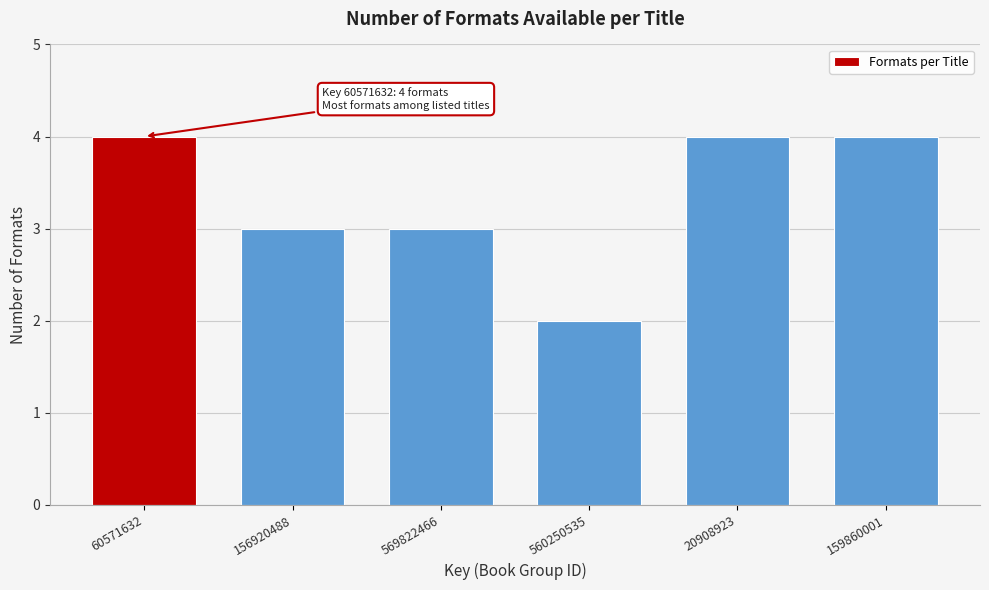

Reading right to left, list all the values displayed in this chart.

4	4	2	3	3	4